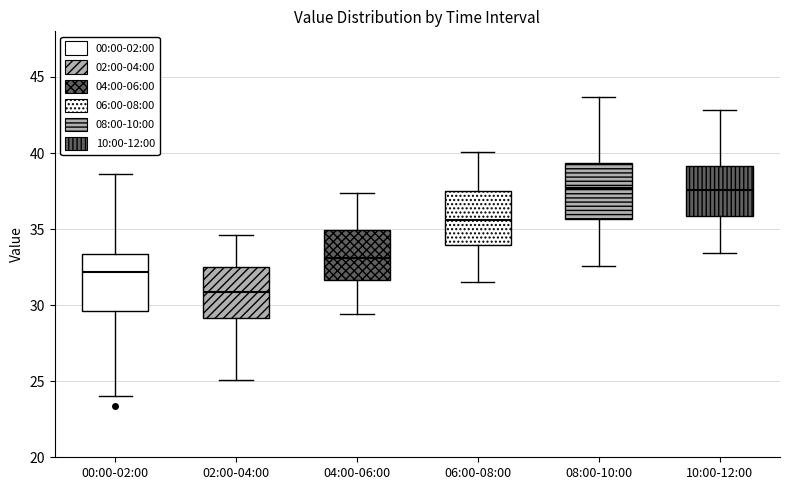

Where is the lower edge of the box for 08:00-10:00 on the y-axis? The values are not printed on the chart, so give them approximately, as read against the axis.

35.5